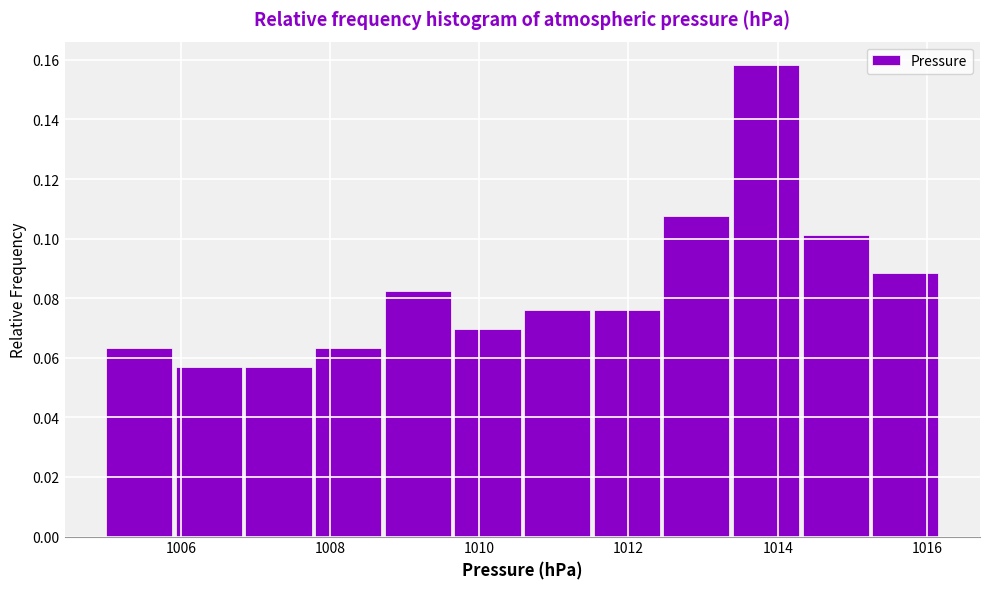

Reading left to right, list every bar in this chart as the range it spans on the x-axis followed by its height. Neither the bar edges nor the heights are printed on the chart, so give them approximately, as read against the axes.

1005.0 to 1006.0: 0.064
1006.0 to 1006.8: 0.056
1006.8 to 1007.8: 0.056
1007.8 to 1008.8: 0.064
1008.8 to 1009.6: 0.082
1009.6 to 1010.6: 0.070
1010.6 to 1011.6: 0.076
1011.6 to 1012.4: 0.076
1012.4 to 1013.4: 0.108
1013.4 to 1014.4: 0.158
1014.4 to 1015.2: 0.102
1015.2 to 1016.2: 0.088